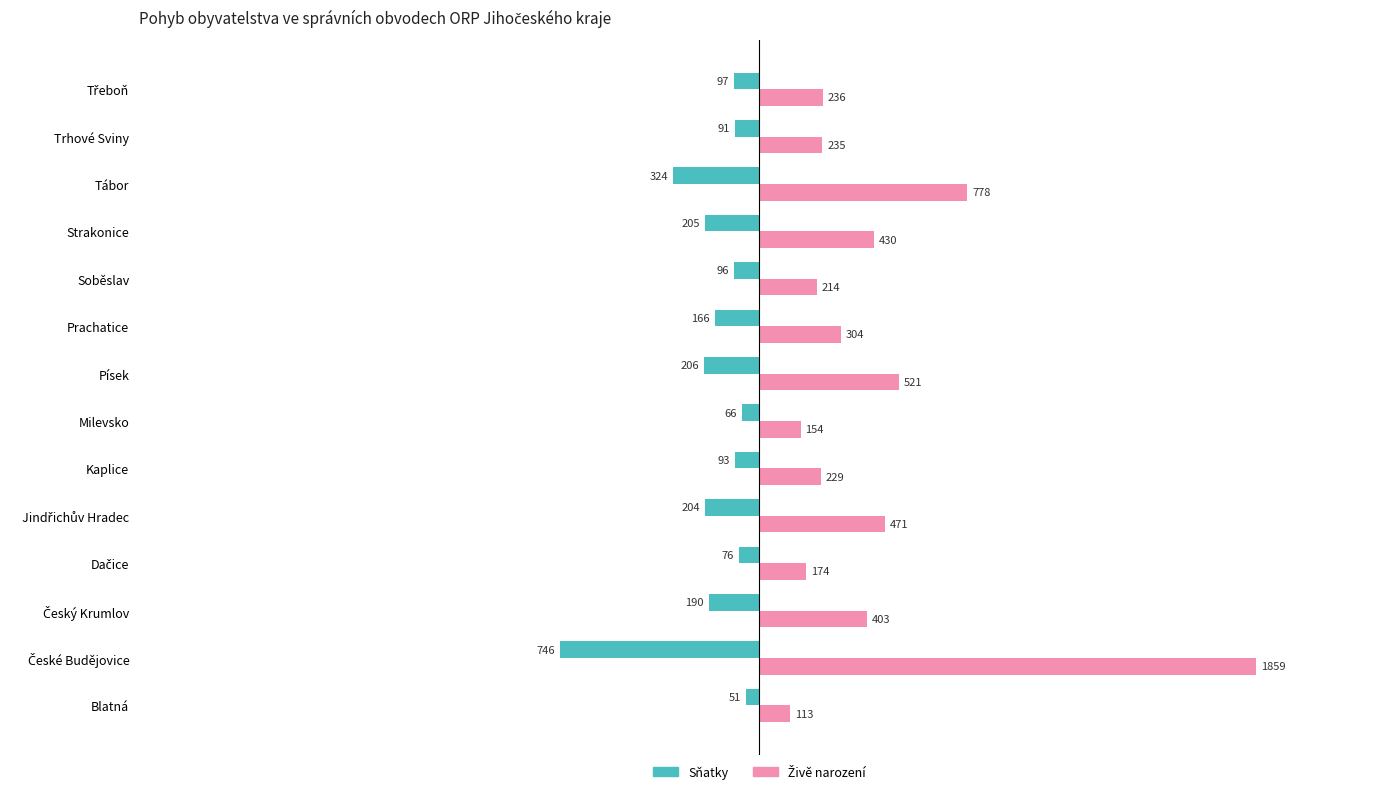

How many values in the Sňatky series are below -97?

7